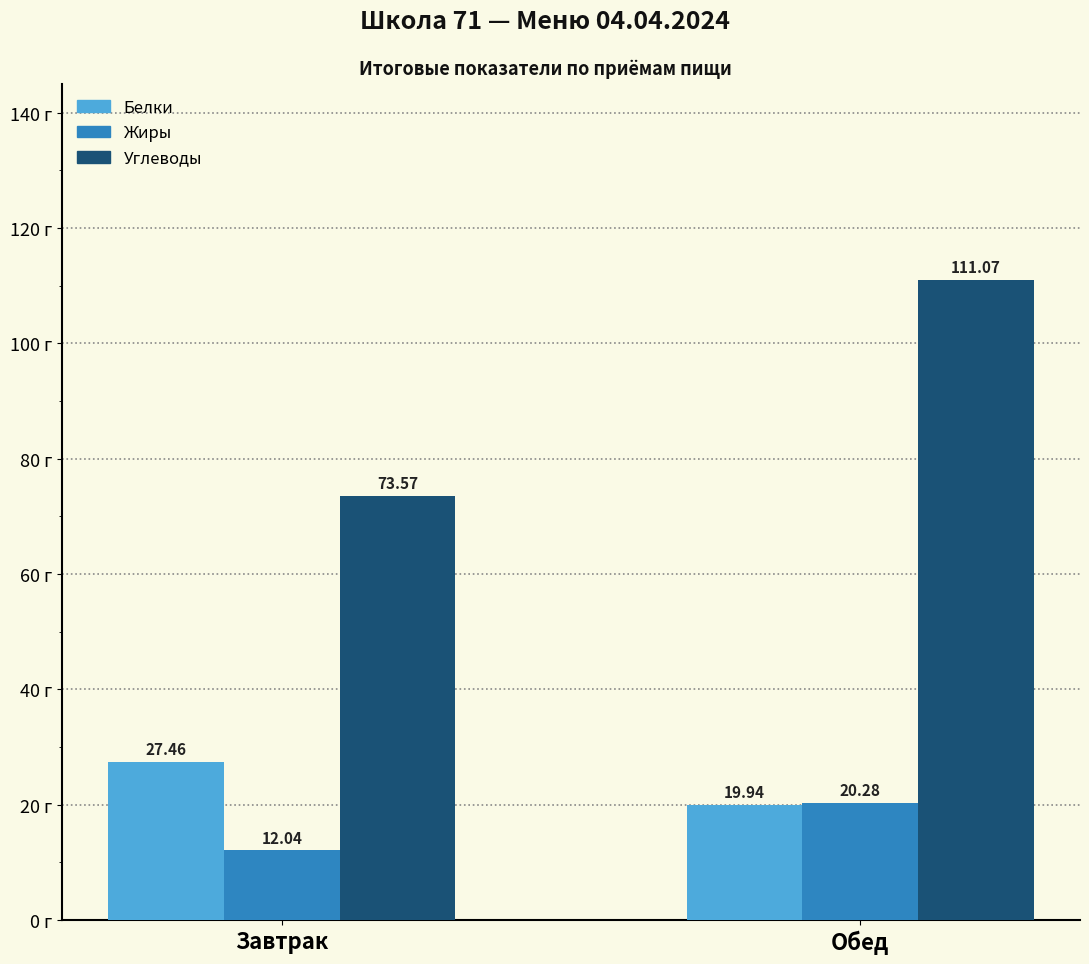

At how many categories does at least one series exceed 62?

2